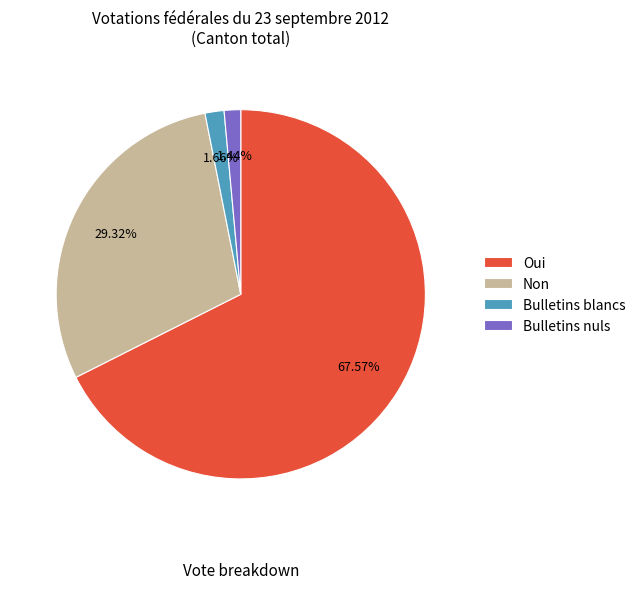

Which has a higher value, Non or Bulletins nuls?

Non